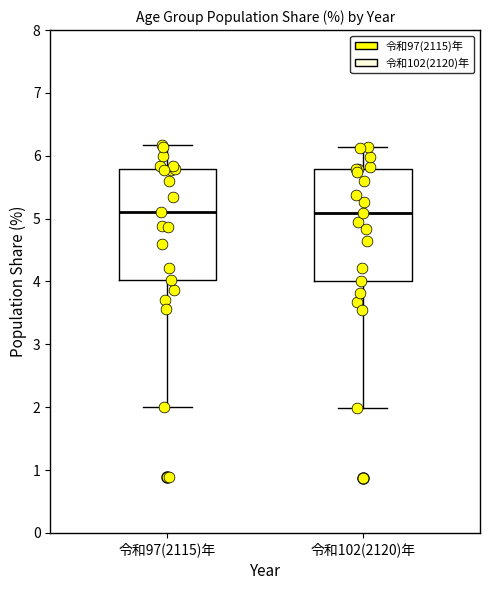

Reading left to right, transcribe this box plot: for each box, give where its median line is, the range the box spans, and where its two whiskers end, as read against the y-axis. The values are not printed on the chart, so give them approximately, as read against the axis.

令和97(2115)年: median 5.1, box 4.0 to 5.8, whiskers 2.0 to 6.2
令和102(2120)年: median 5.1, box 4.0 to 5.8, whiskers 2.0 to 6.1